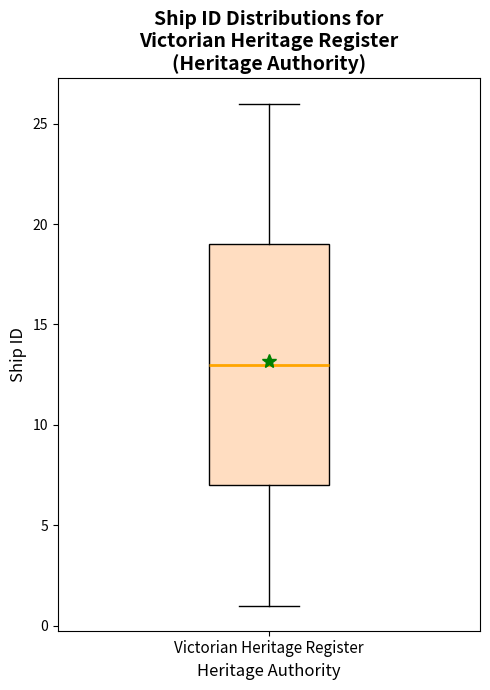

Where does the upper whisker of the box for Victorian Heritage Register end on the y-axis? The values are not printed on the chart, so give them approximately, as read against the axis.

26